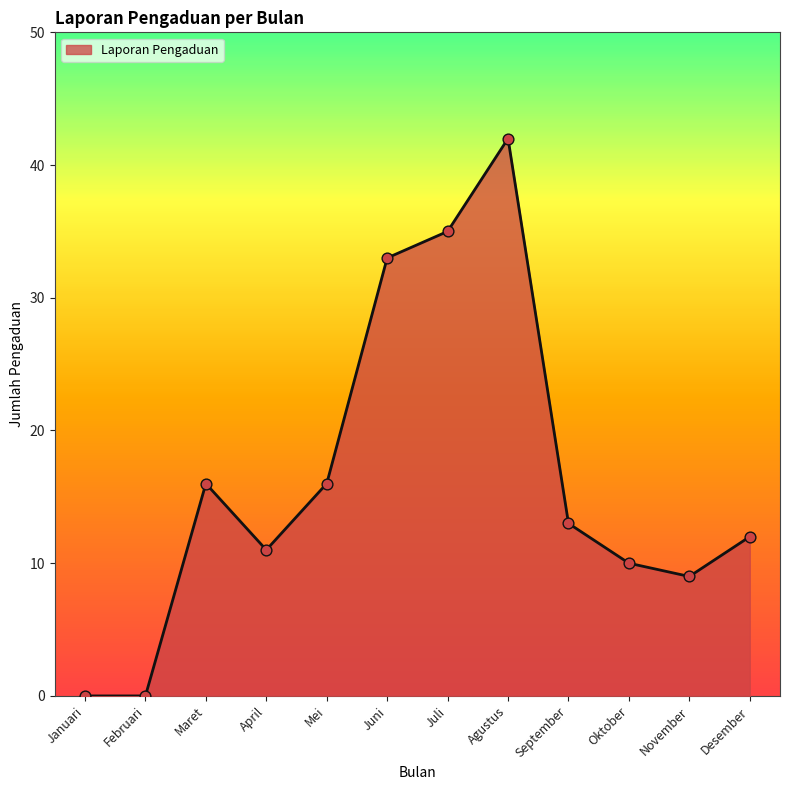

What is the change in value from Januari to Desember?

+12